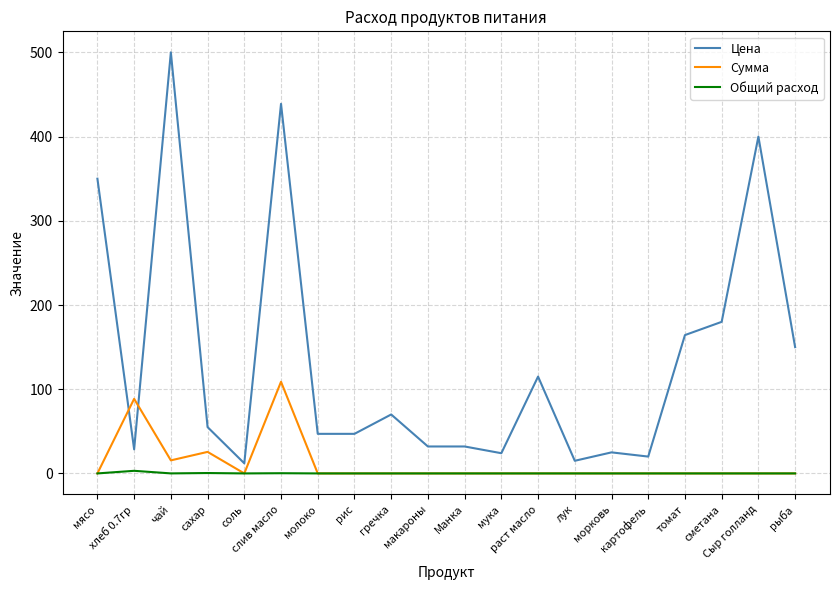

Which series ends up on top after the final intersection of Сумма and Цена?

Цена